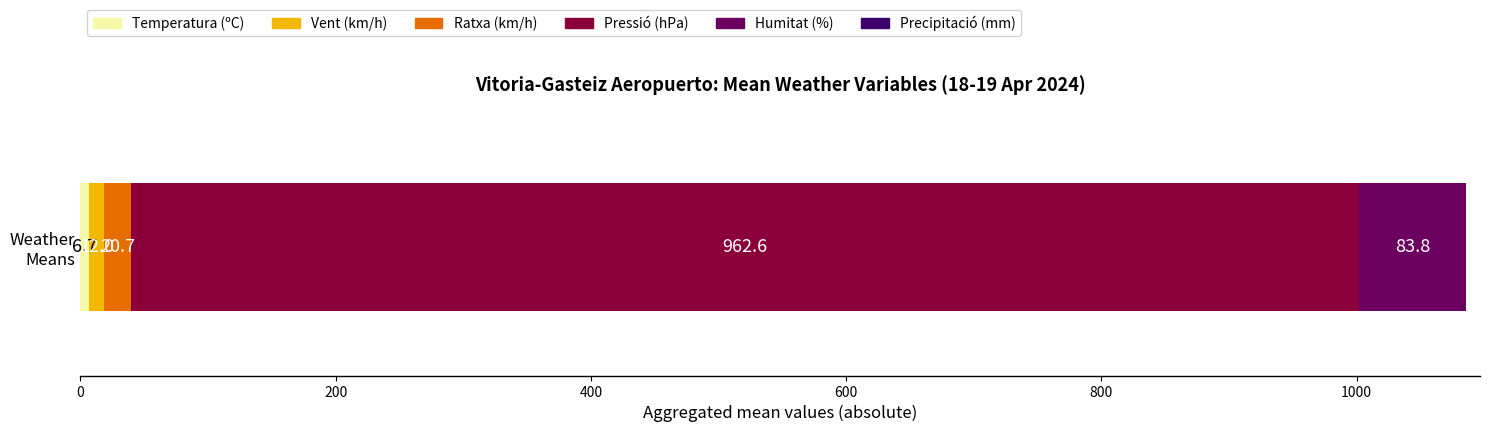

Count the number of data series in this chart.

5